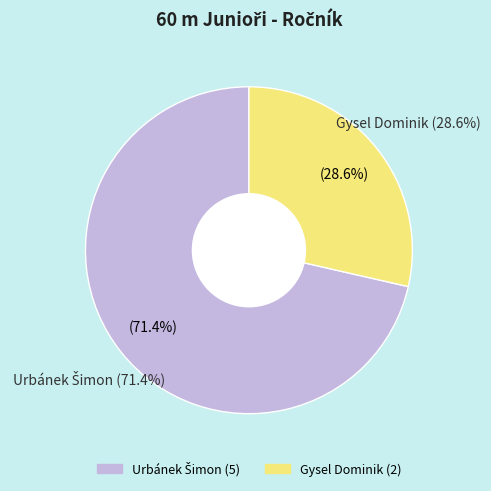

To the nearest percent, what portion does Gysel Dominik represent?

29%